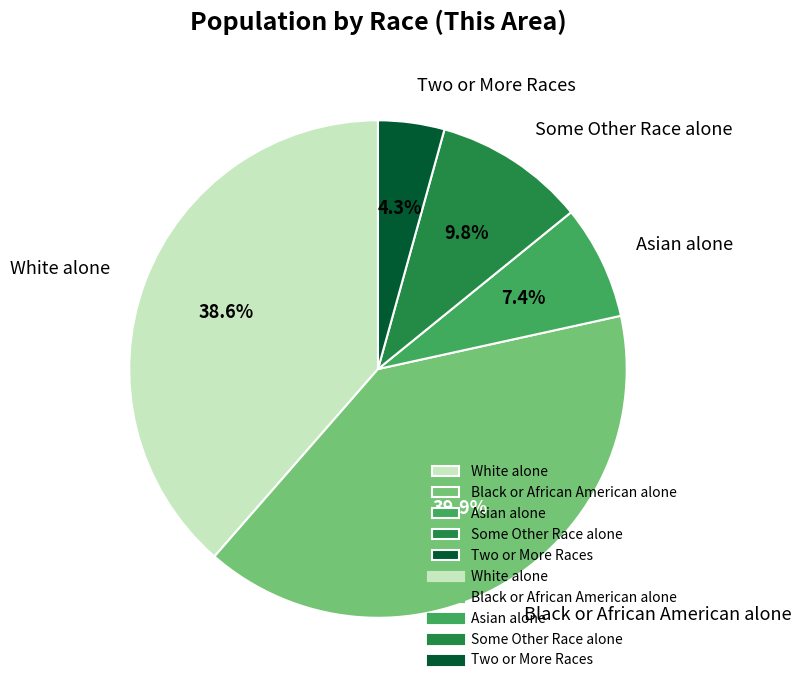

What percentage do Two or More Races and Some Other Race alone together represent?

14.1%